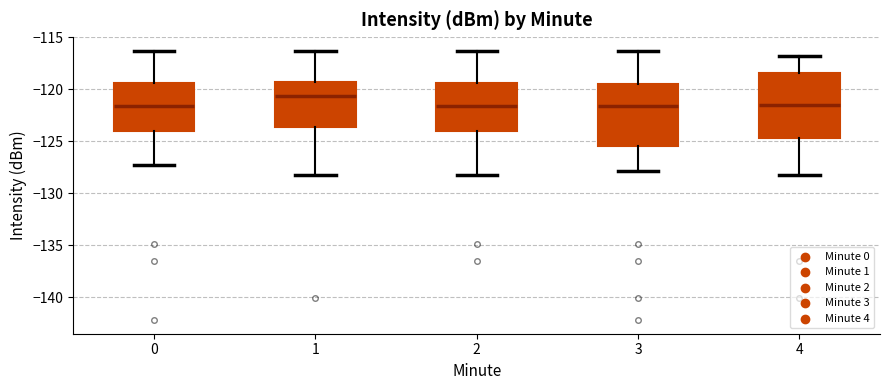

Where is the lower edge of the box at x = 2 on the y-axis? The values are not printed on the chart, so give them approximately, as read against the axis.

-124.0